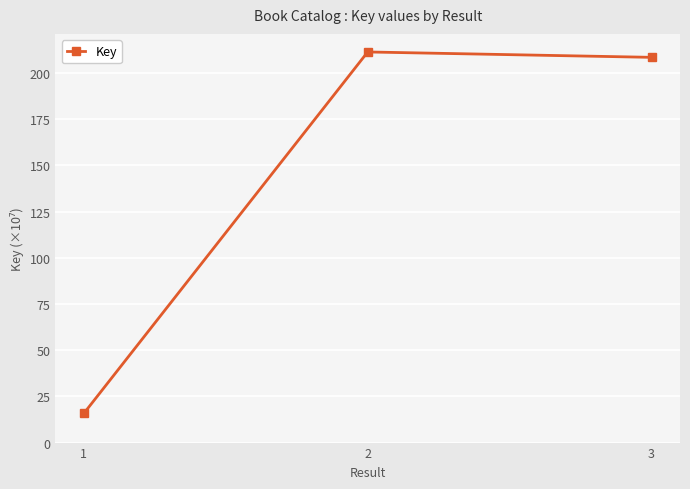

How many values are below 208?

1